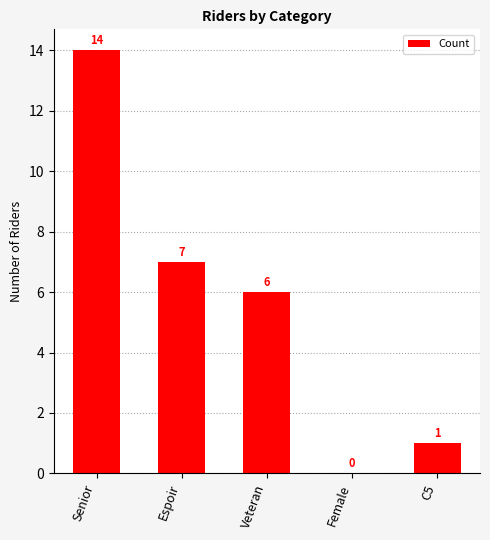

Where does the data first go above 6?

Senior